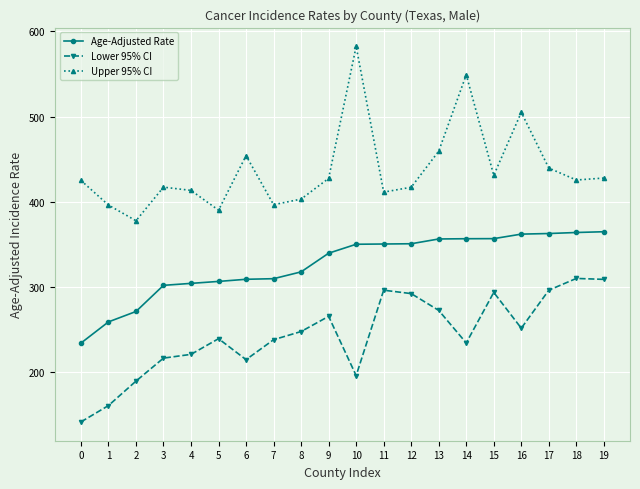

How many data points does each series have?

20